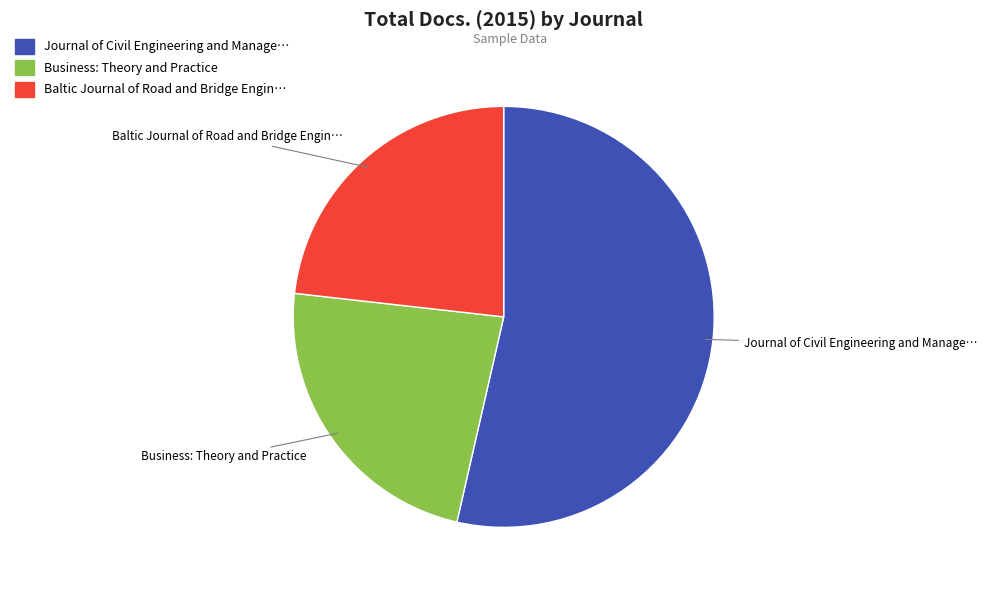

Which has a higher value, Journal of Civil Engineering and Manage… or Business: Theory and Practice?

Journal of Civil Engineering and Manage…